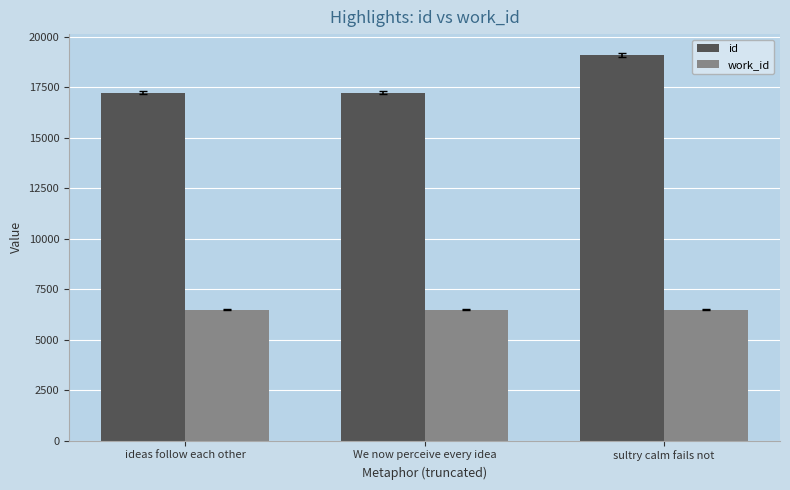

What is the minimum value shown in the chart?

6477